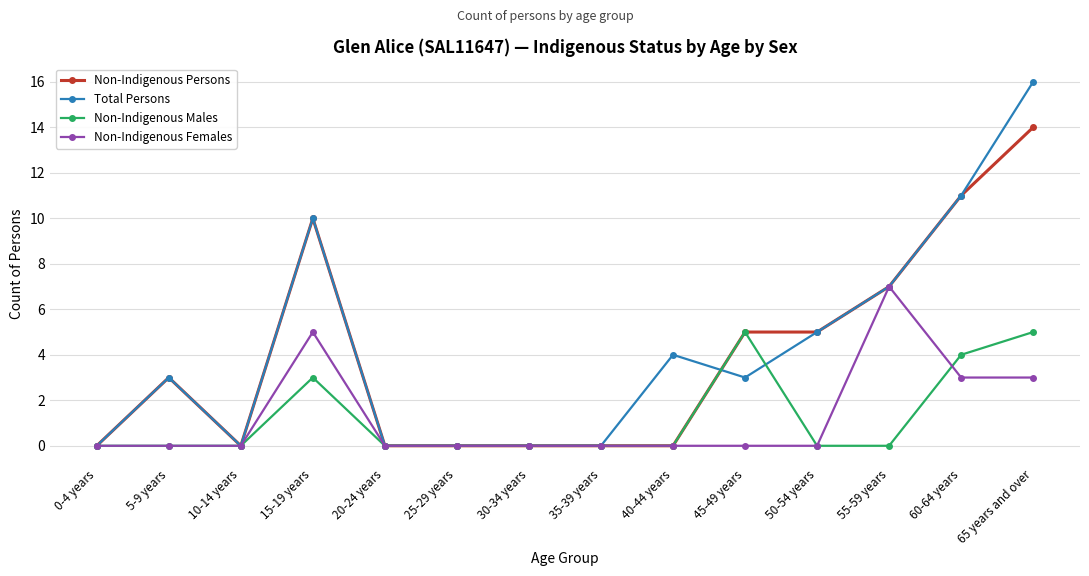

Where is Non-Indigenous Persons nearest to the value 7?

55-59 years